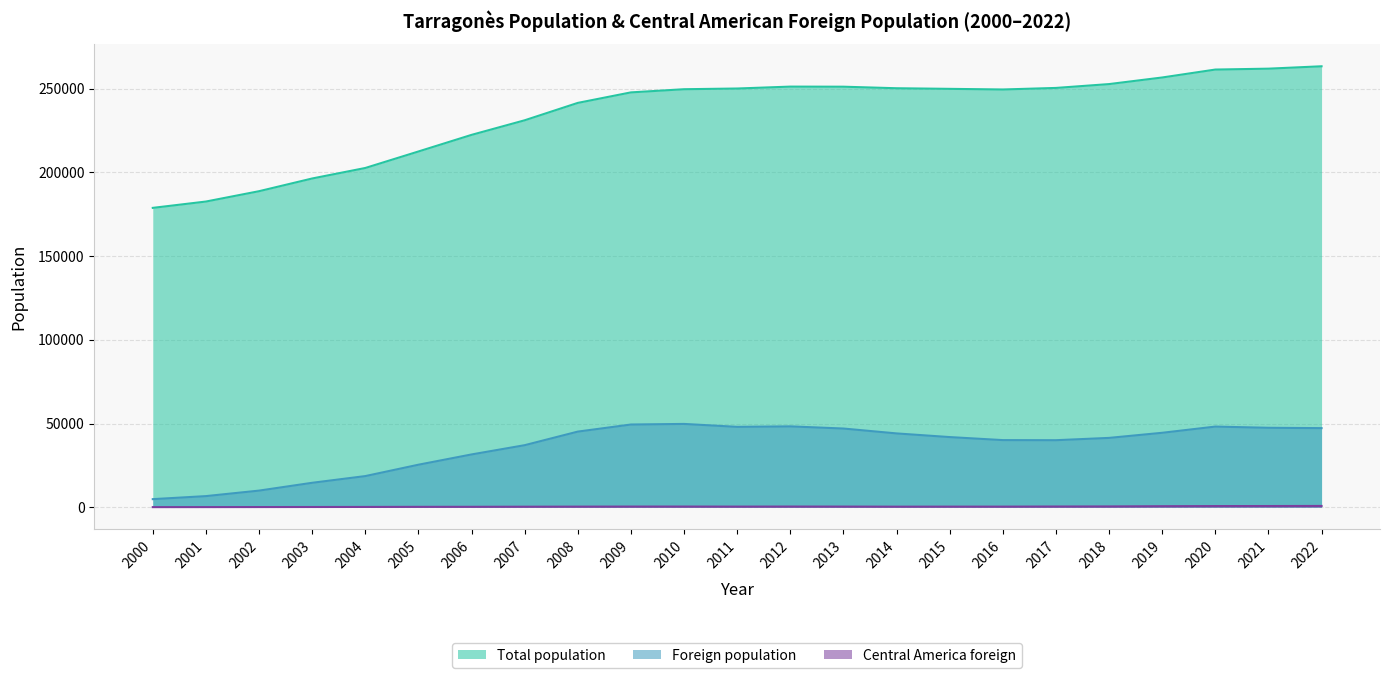

True or false: Foreign population and Total population cross at least once.

False